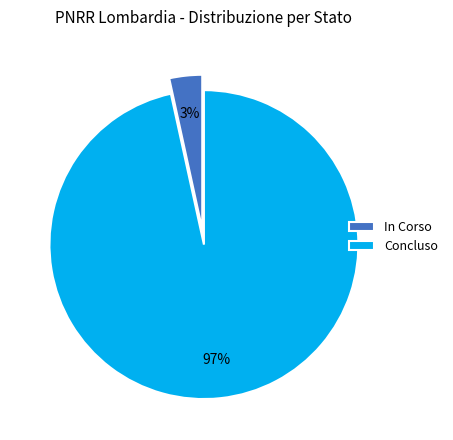

Combined, do Concluso and In Corso account for over 50%?

Yes